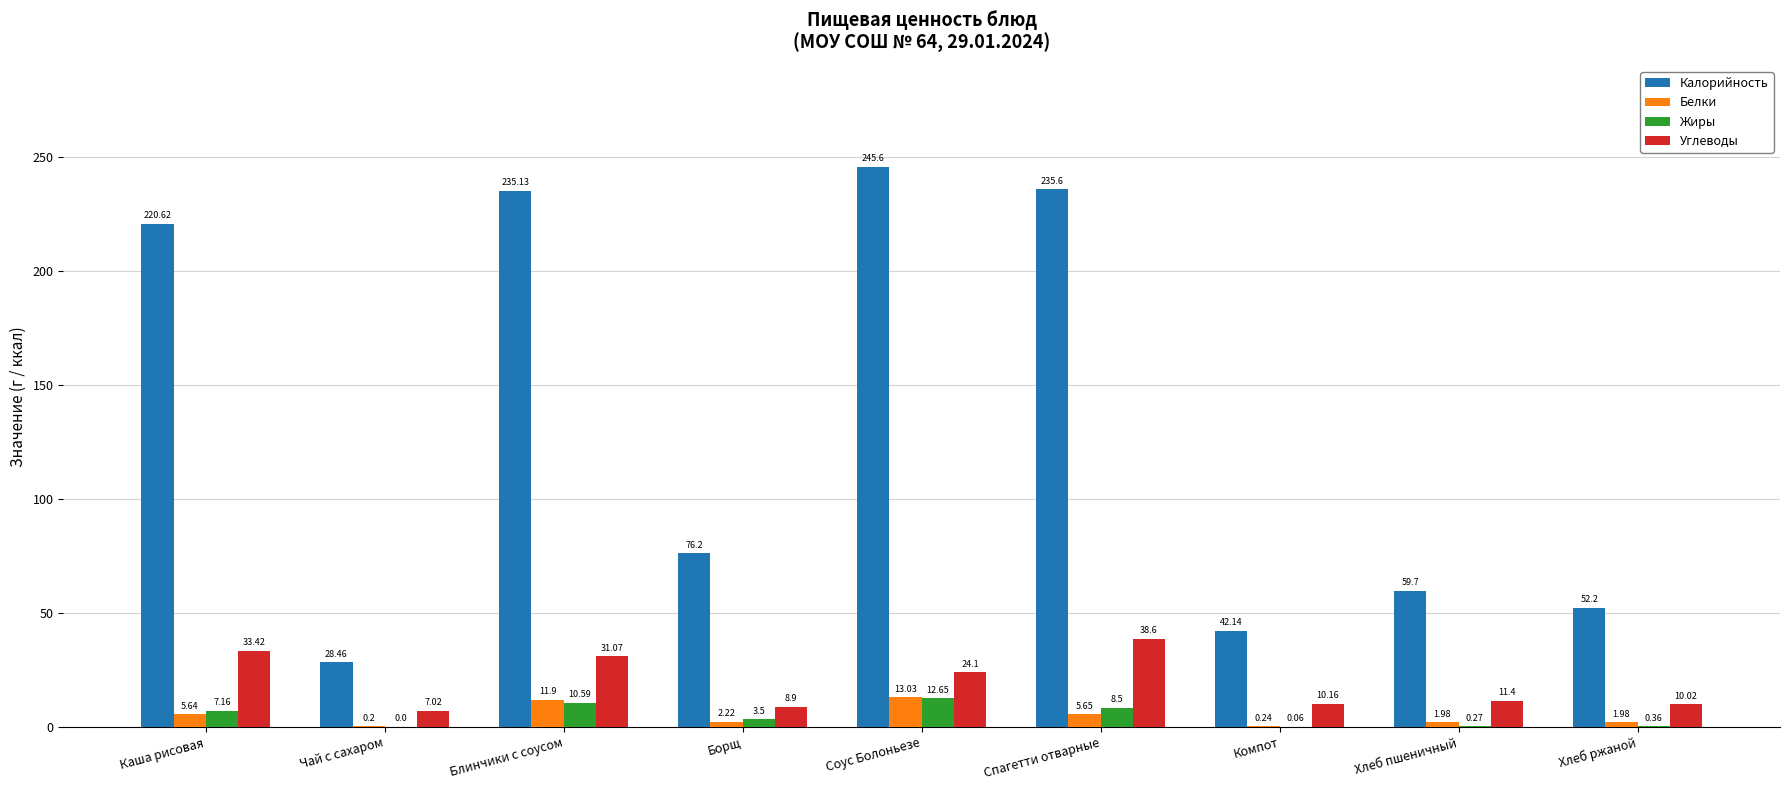

Which series has the widest spread of values?

Калорийность